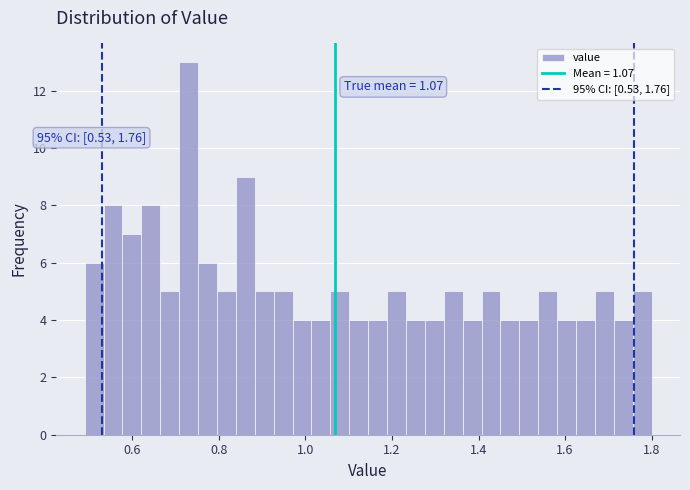

Around what value on the x-axis is the tallest bar? Give the approximate position of its centre, as read against the axis.

0.74